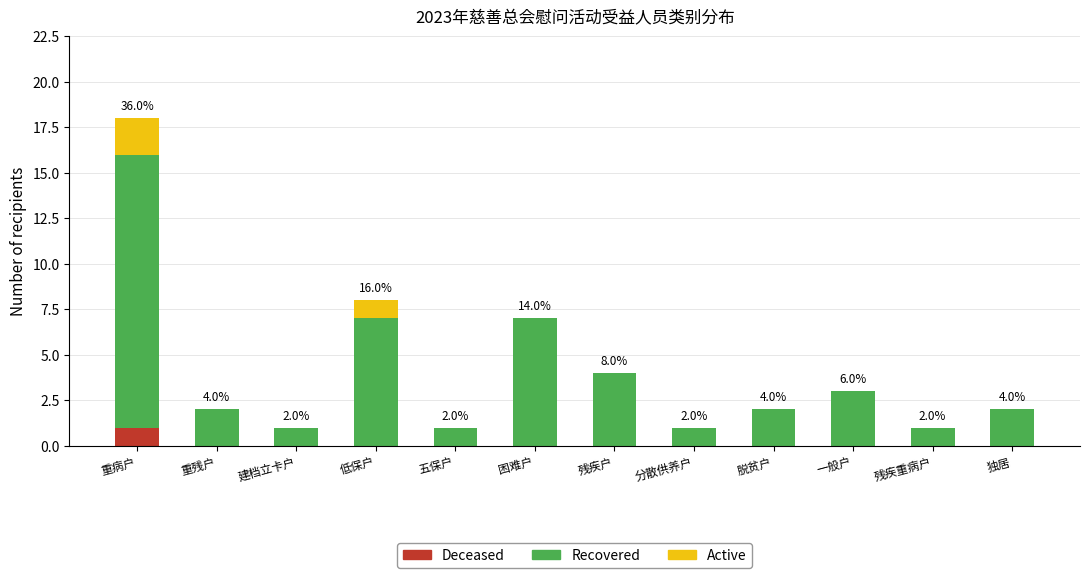

What is the total value across all series at 重病户?

18